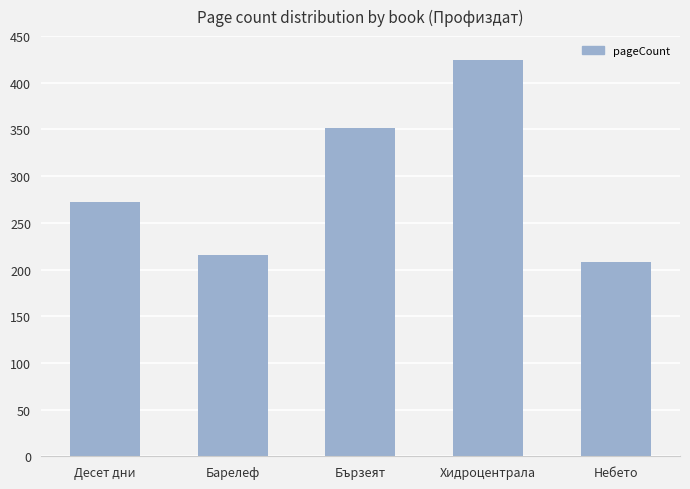

How many series are shown in this chart?

1